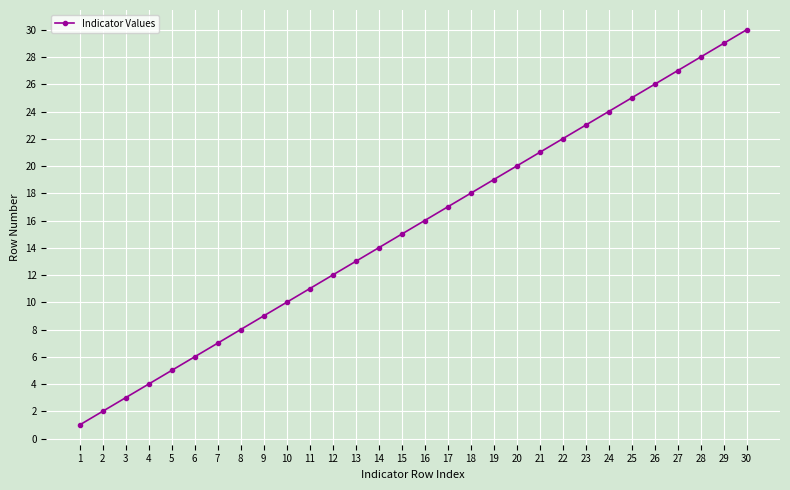

What is the value of the 19th point from the left?

19